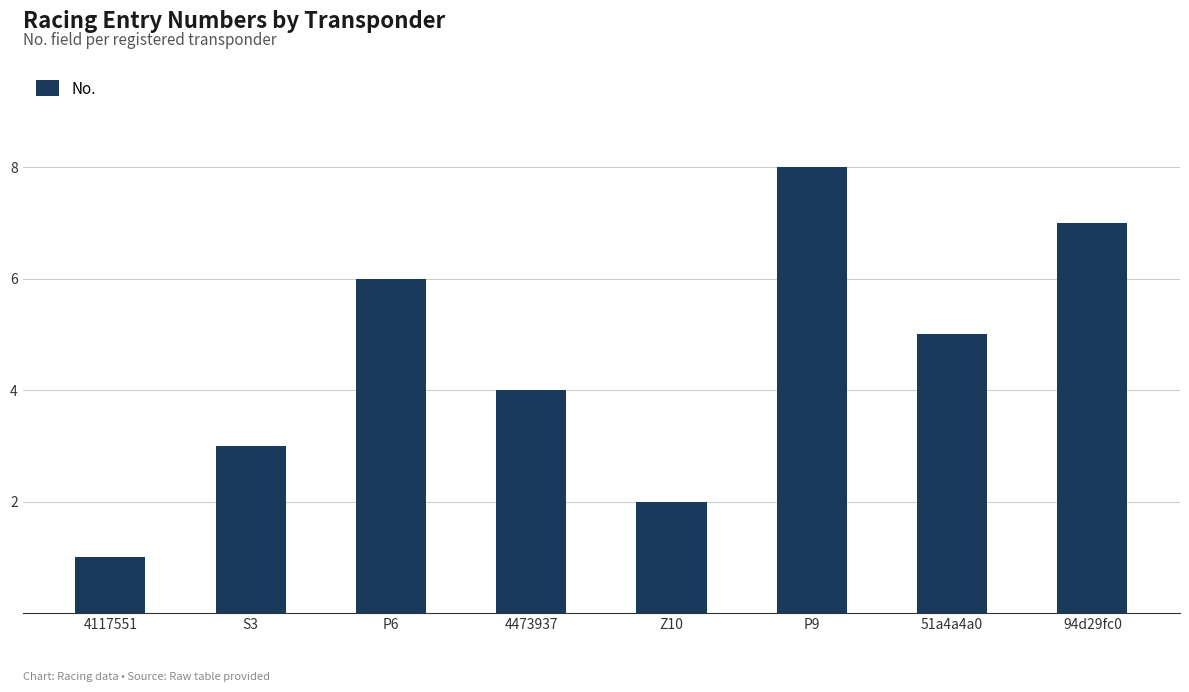

True or false: the data shows 2 at P6.

False